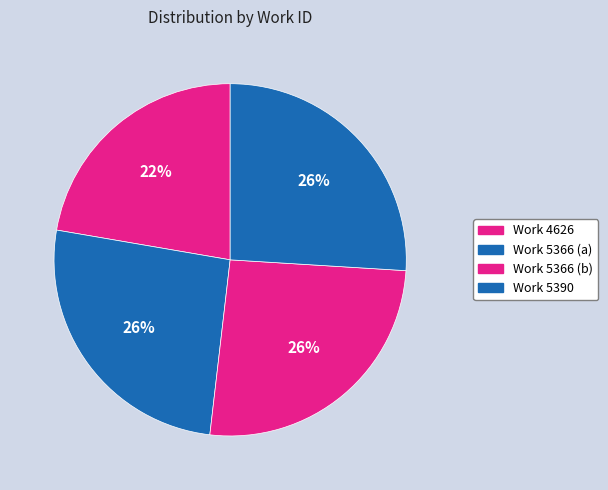

Do Work 4626 and Work 5366 (a) together represent more than half of the pie?

No